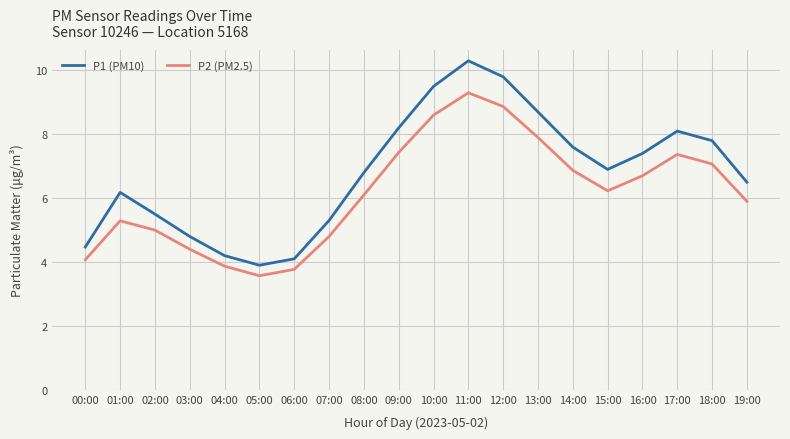

Where does the P2 (PM2.5) series first go above 6?

08:00